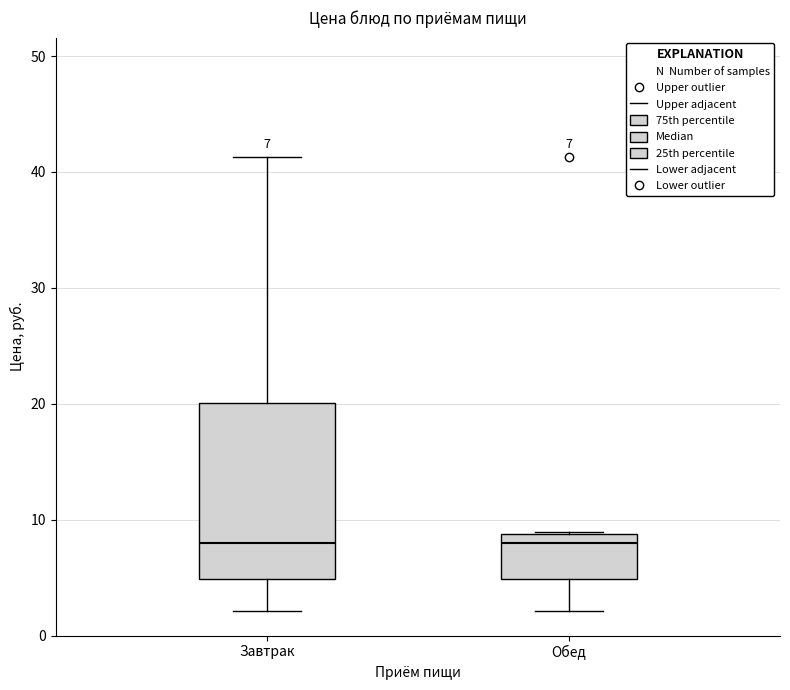

Comparing the boxes themselves (not the whiskers), which one is the tallest?

Завтрак